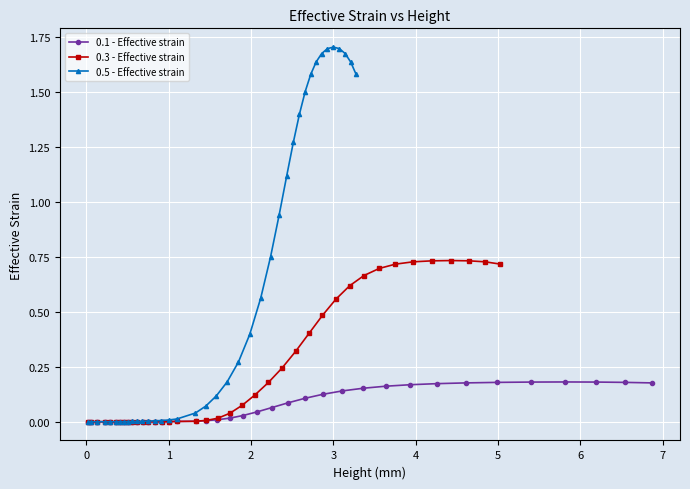

Which series has the widest spread of values?

0.5 - Effective strain